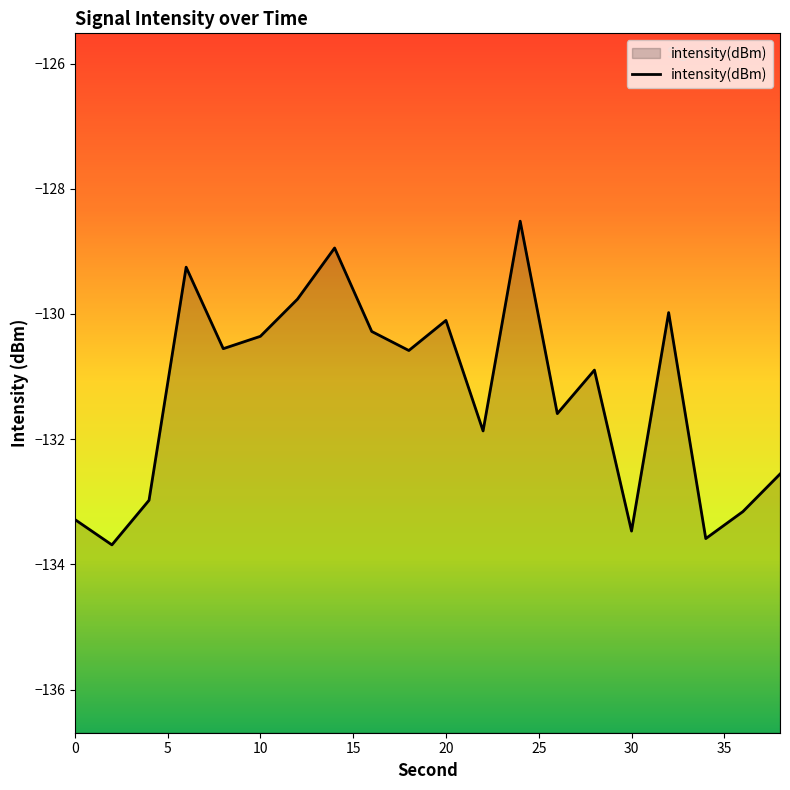

How many points are higher than both their immediate neighbors (excluding endpoints)?

6